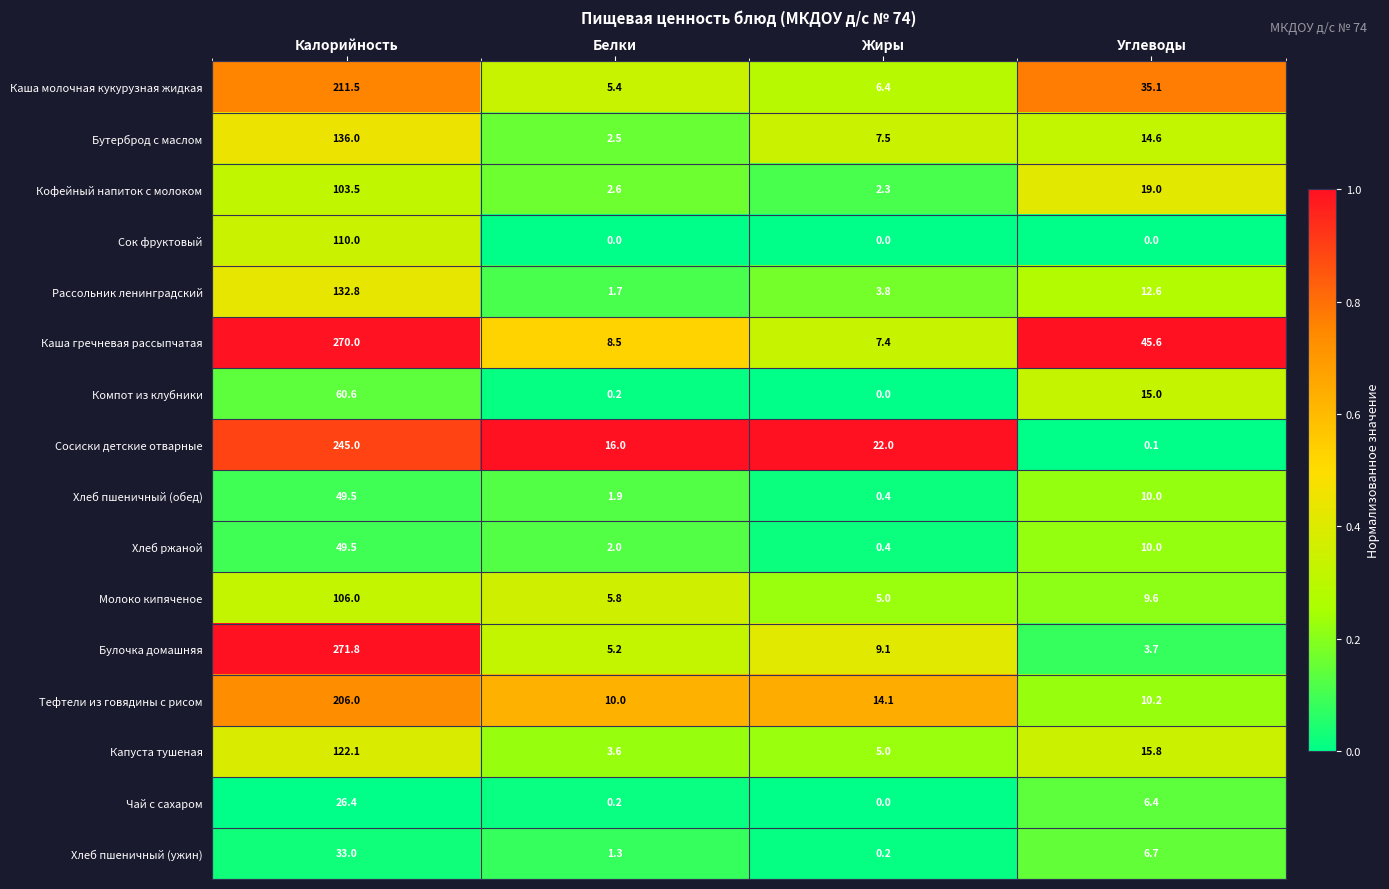

What is the total value across all series at Углеводы?

214.4